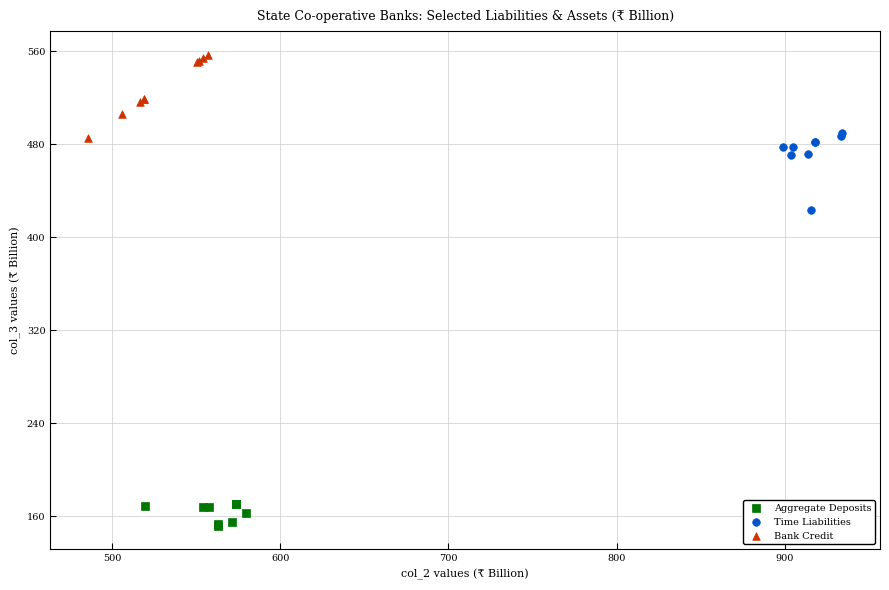

Which series reaches the maximum Y coordinate?

Bank Credit